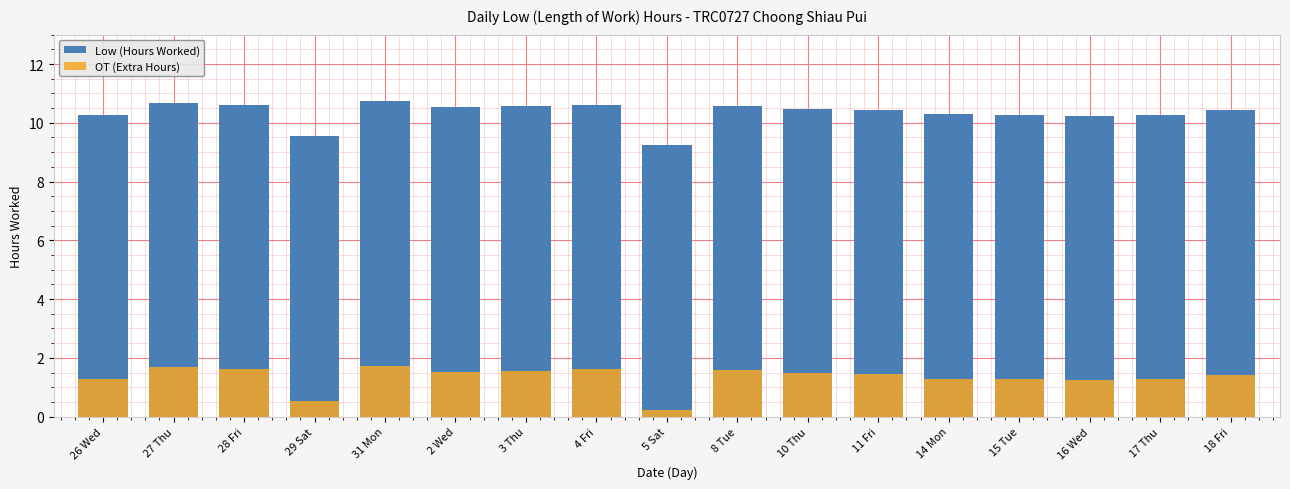

What is the difference between the second highest and second lowest values in the Low (Hours Worked) series?

1.2